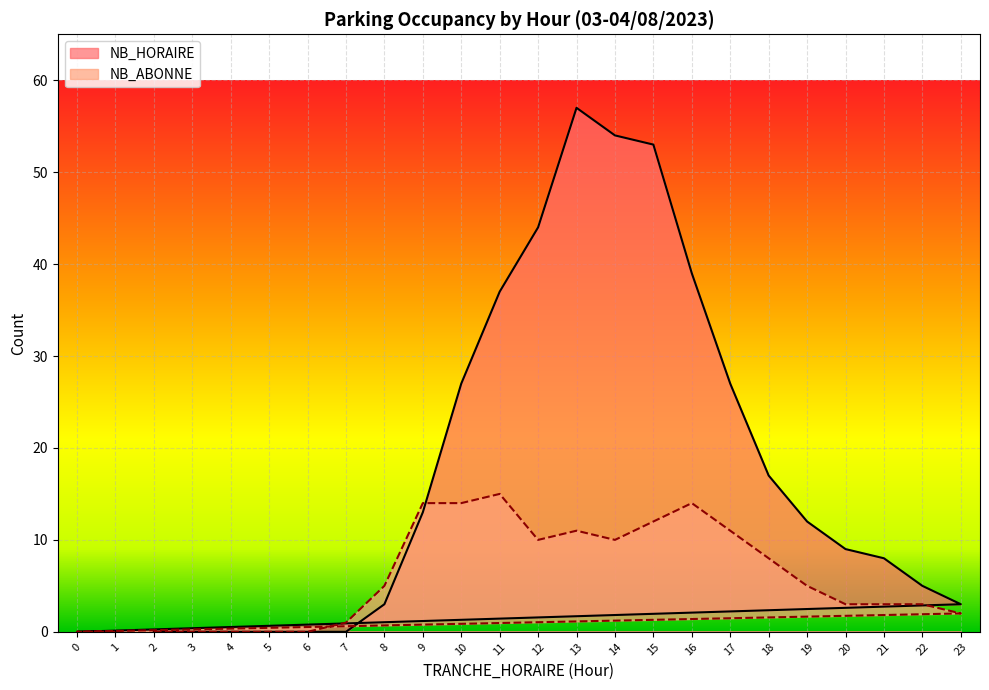

Rank the series at 18 from highest to lowest value.

NB_HORAIRE, NB_ABONNE